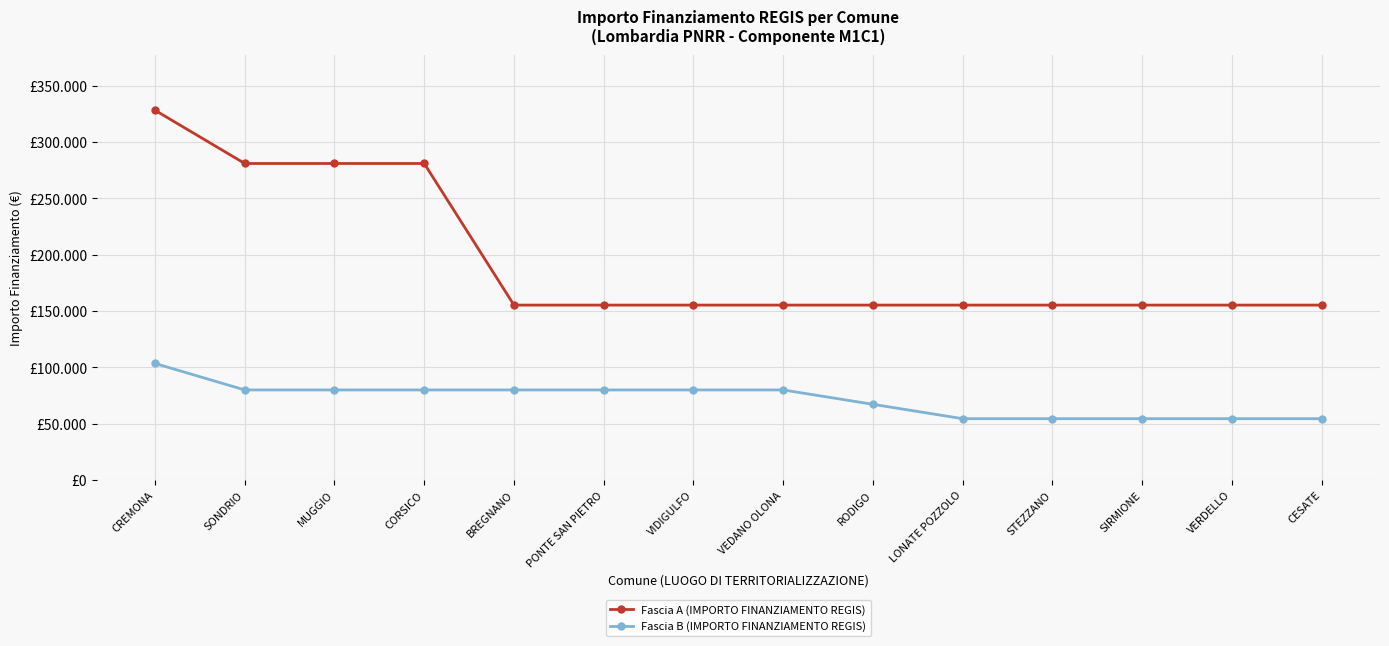

What is the difference between the second highest and minimum values in the Fascia A (IMPORTO FINANZIAMENTO REGIS) series?

125698